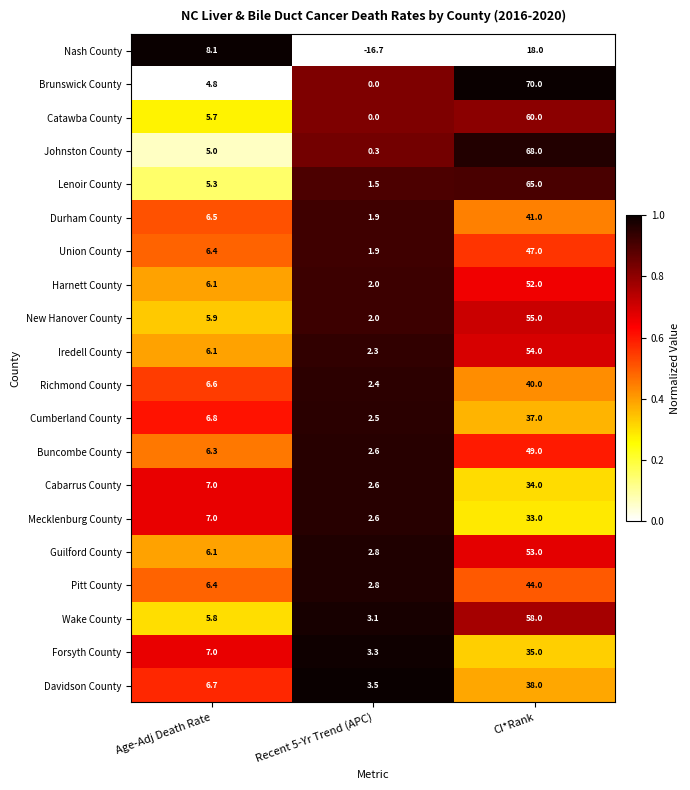

Rank the series by their maximum value, from highest to lowest.

Brunswick County, Johnston County, Lenoir County, Catawba County, Wake County, New Hanover County, Iredell County, Guilford County, Harnett County, Buncombe County, Union County, Pitt County, Durham County, Richmond County, Davidson County, Cumberland County, Forsyth County, Cabarrus County, Mecklenburg County, Nash County